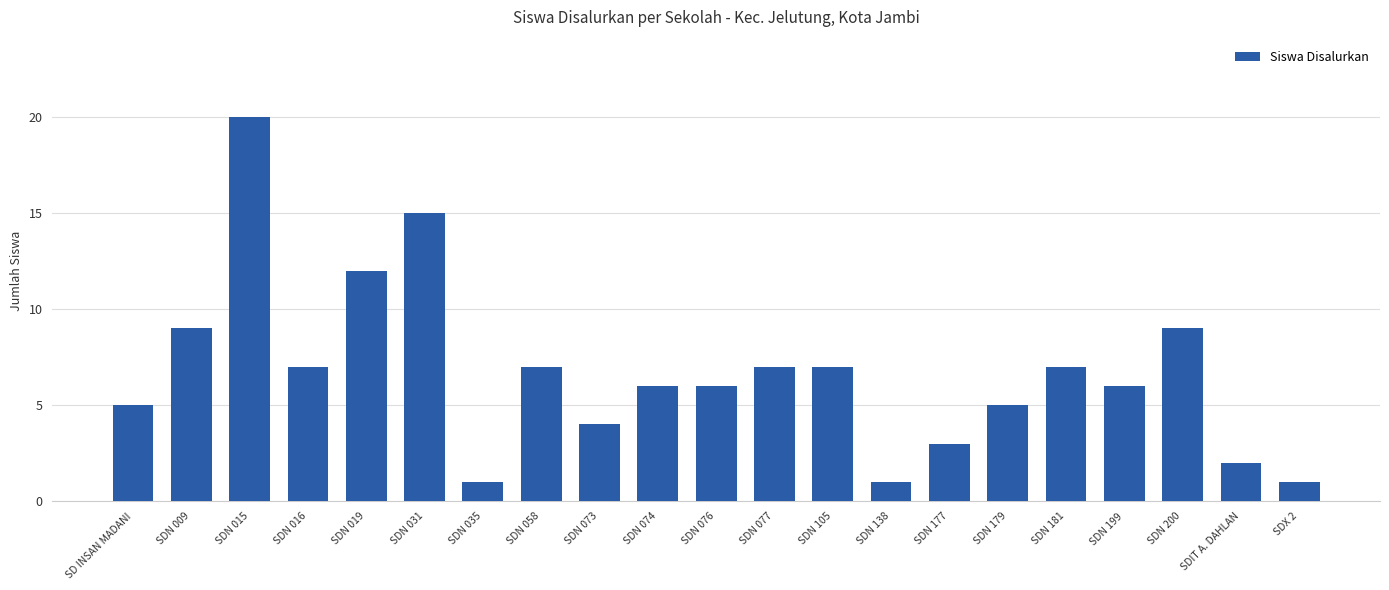

What is the change in value from SDN 031 to SDN 058?

-8